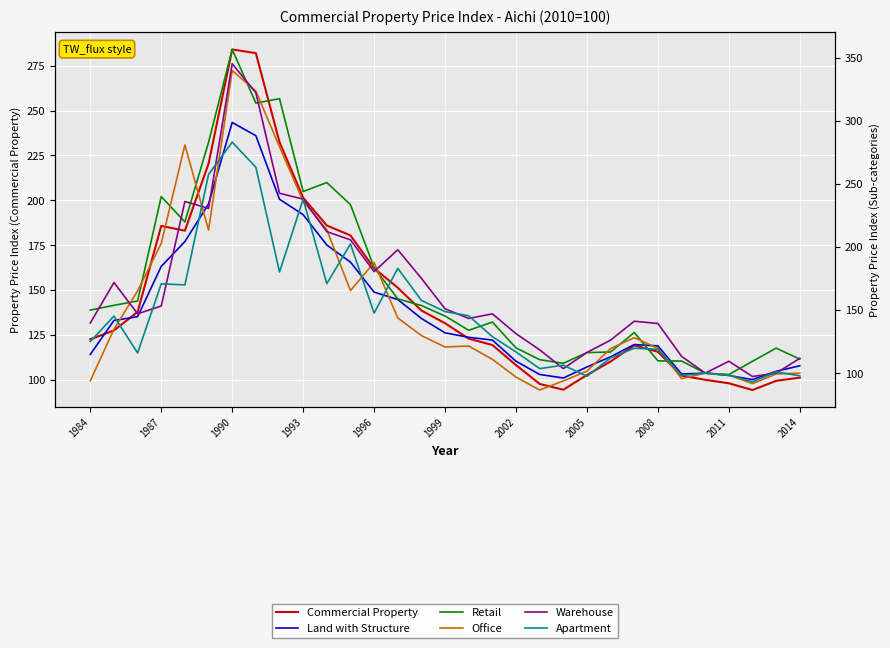

How many categories are shown in the chart?

31